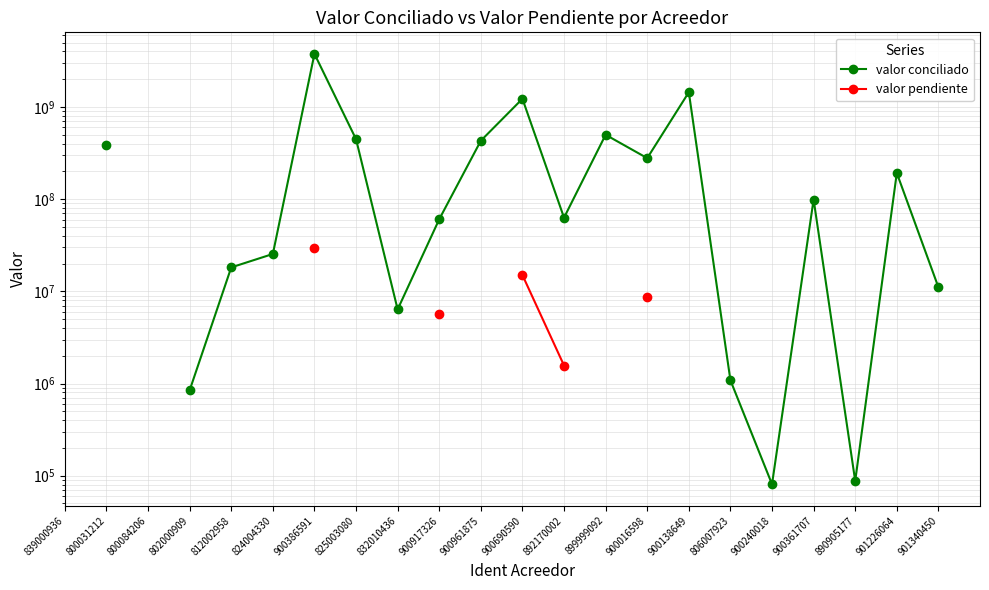

How many interior local valleys does the valor conciliado series have?

5